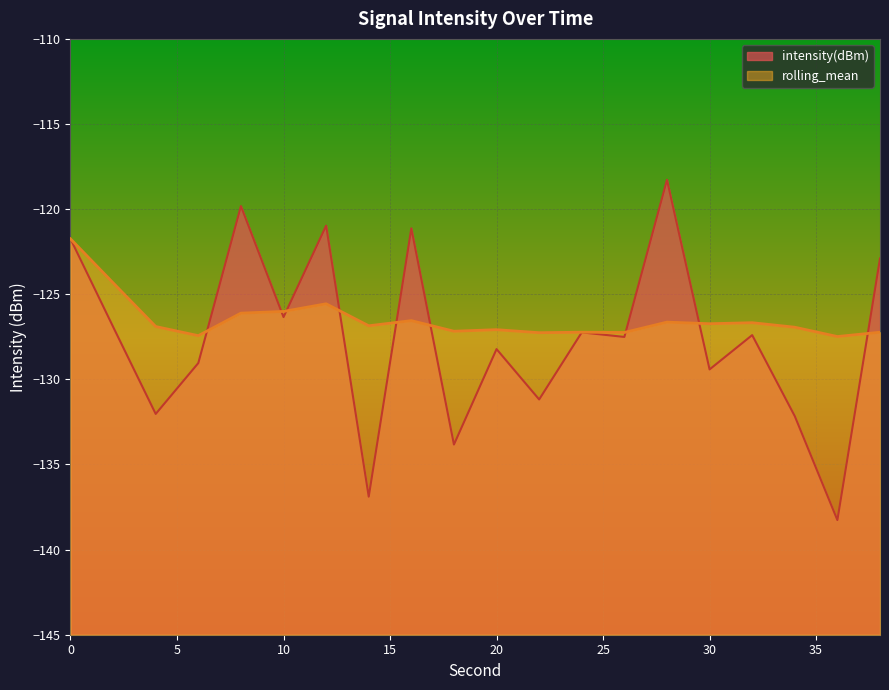

Between 12 and 30, which series saw the biggest shift?

intensity(dBm)